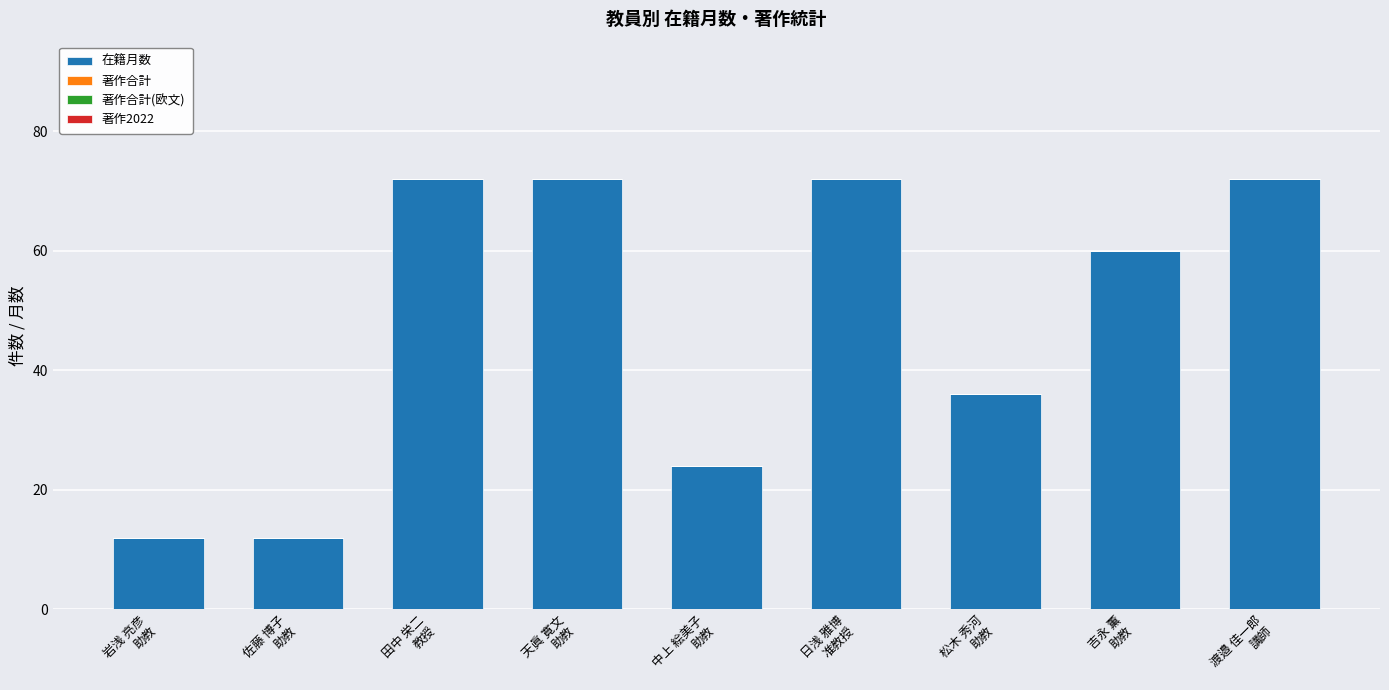

What is the sum of all values?

432